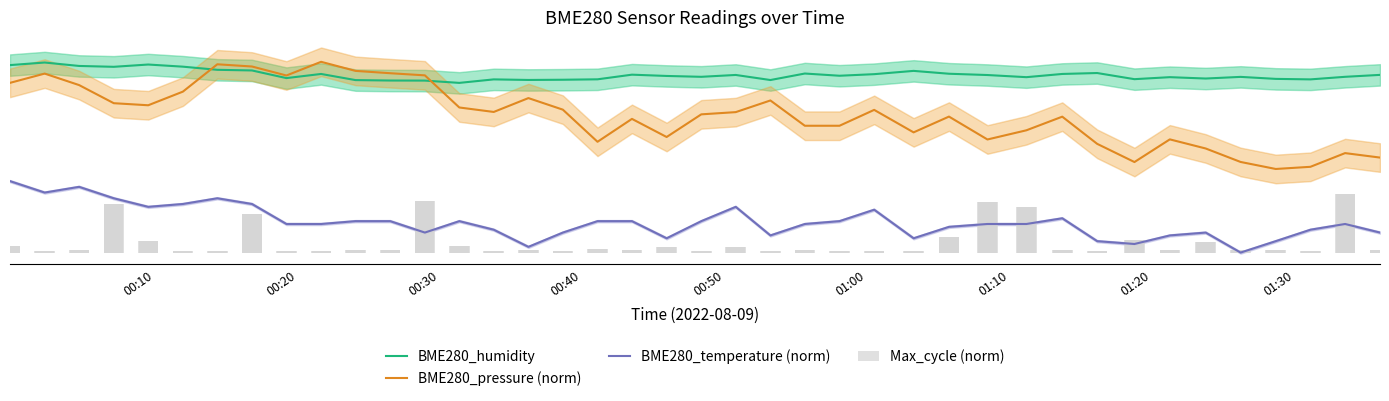

How many data points does each series have?

40